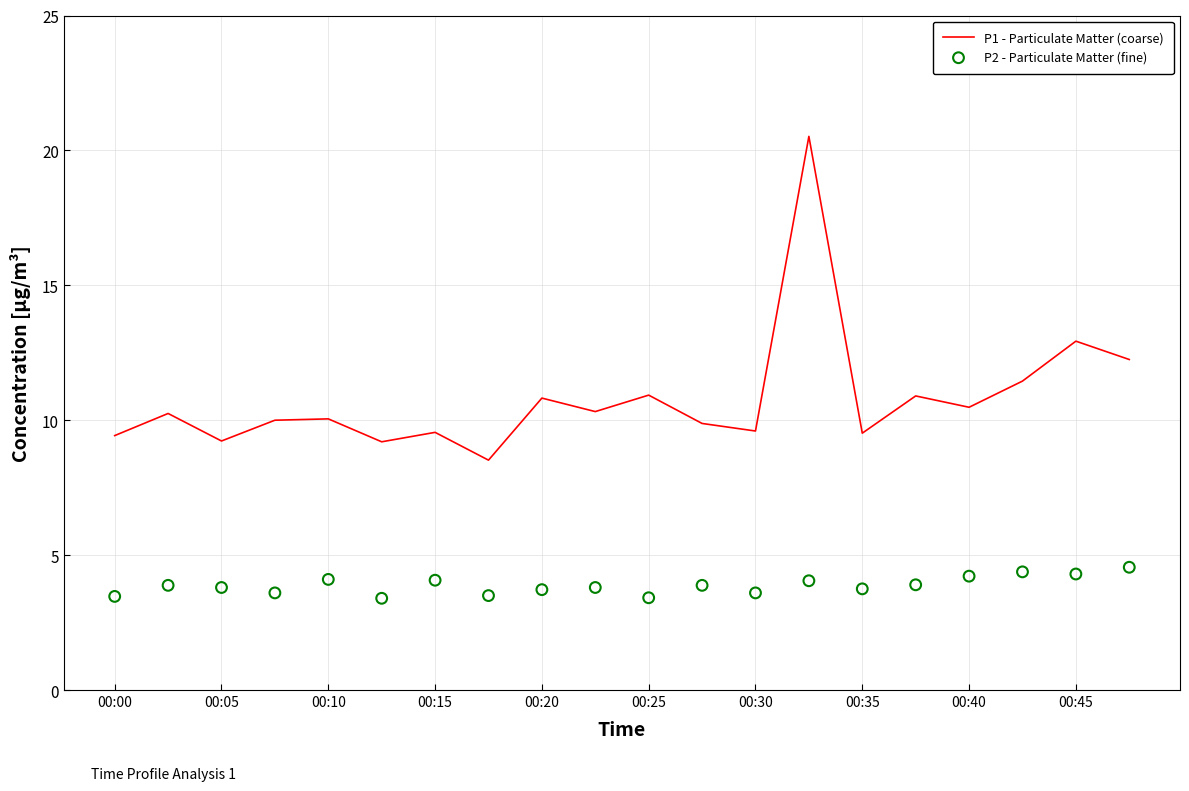

At how many categories does at least one series exceed 6?

20